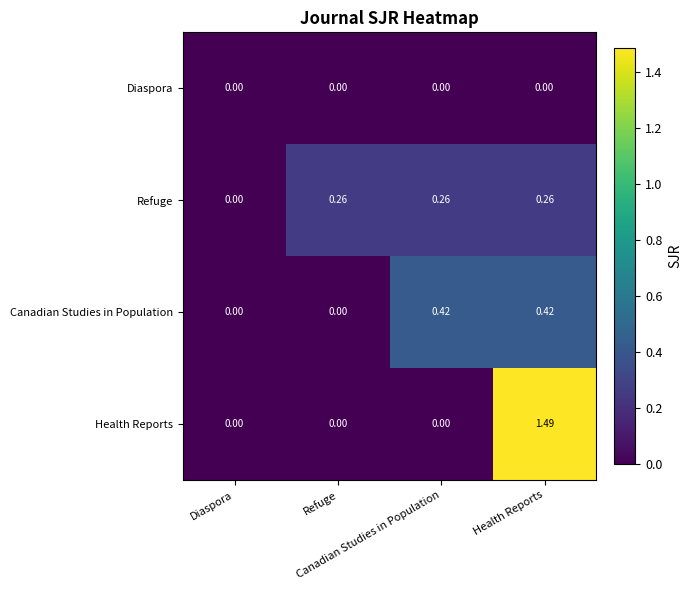

At which category is the sum across all series the highest?

Health Reports